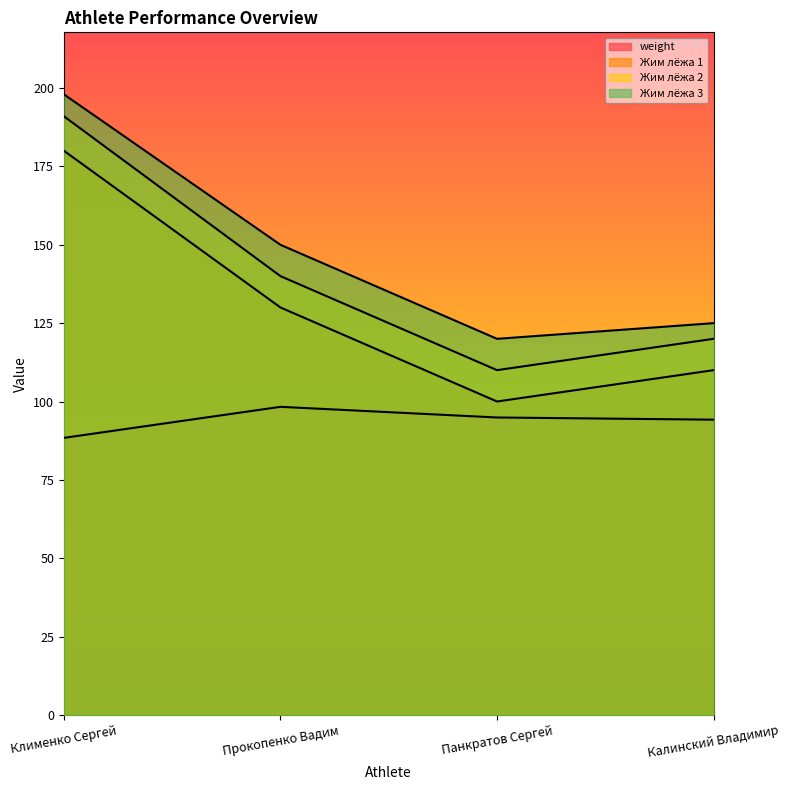

Which series has the largest total across all categories?

Жим лёжа 3